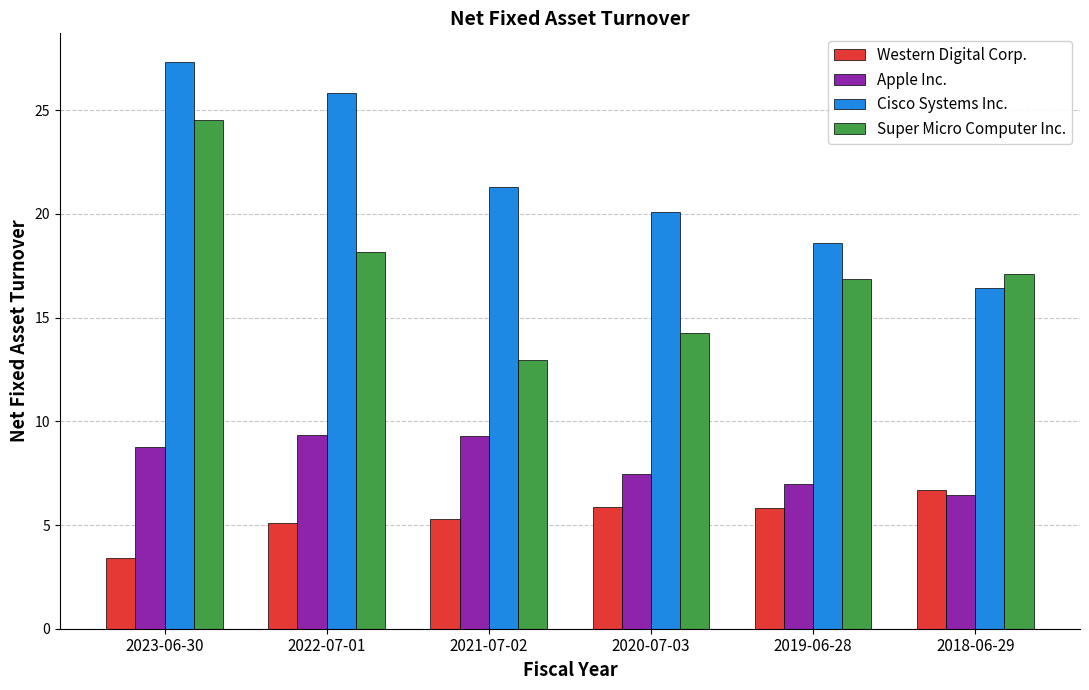

What are all the series names shown in the legend?

Western Digital Corp., Apple Inc., Cisco Systems Inc., Super Micro Computer Inc.